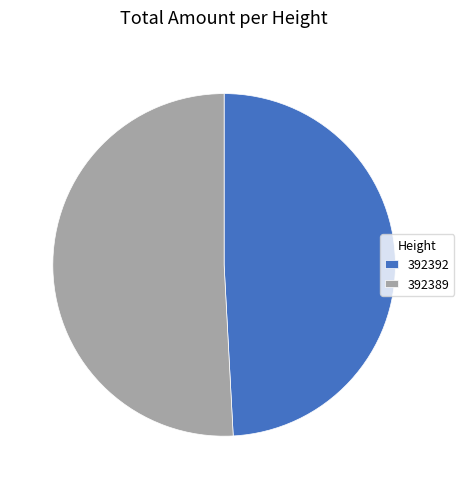

Between 392392 and 392389, which is larger?

392389